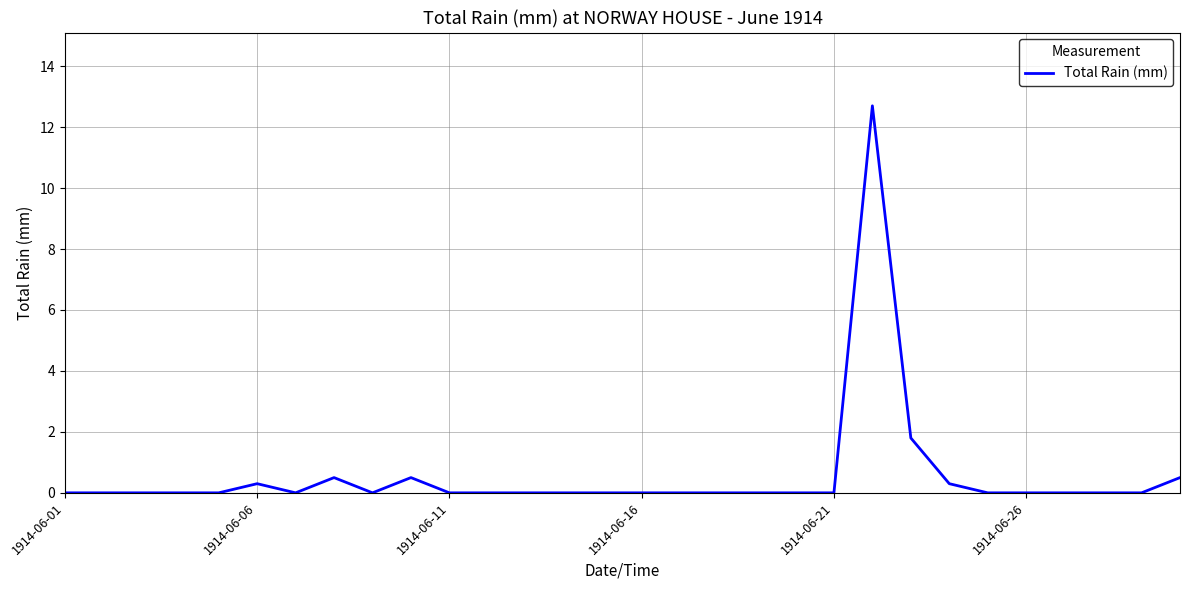

Does the chart have visible grid lines?

Yes